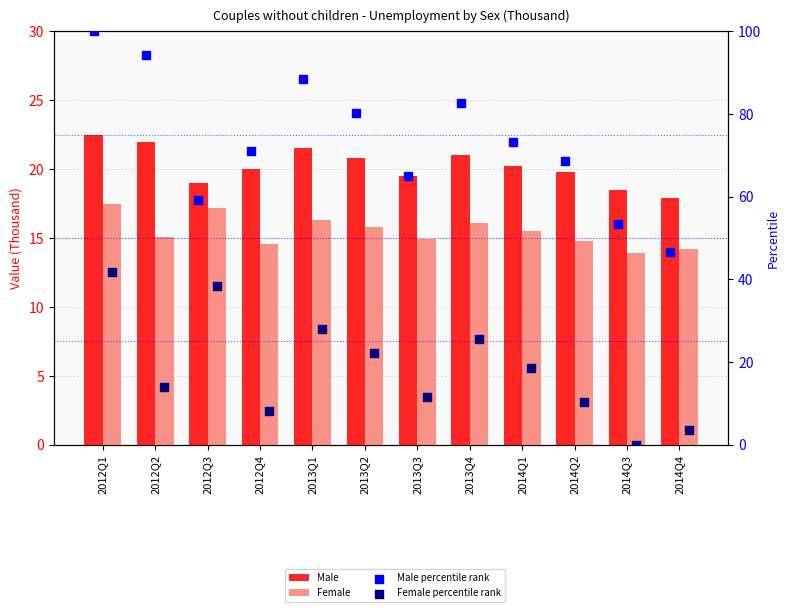

At how many categories does at least one series exceed 91?

2